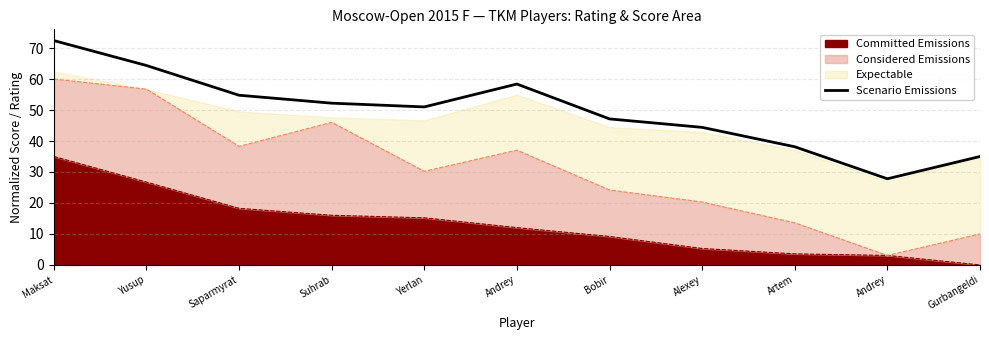

What is the change in value from Maksat to Saparmyrat?

-17.6